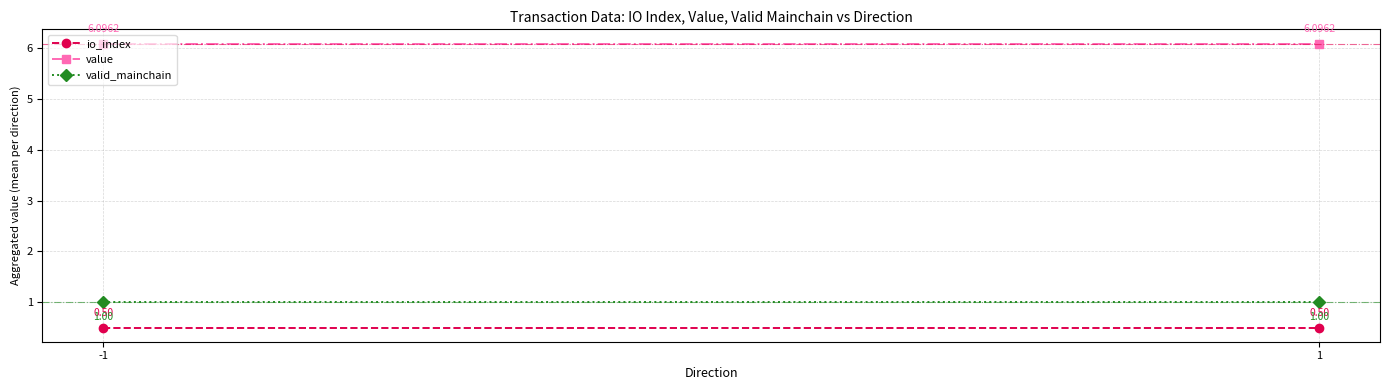

At how many categories does at least one series exceed 5?

2